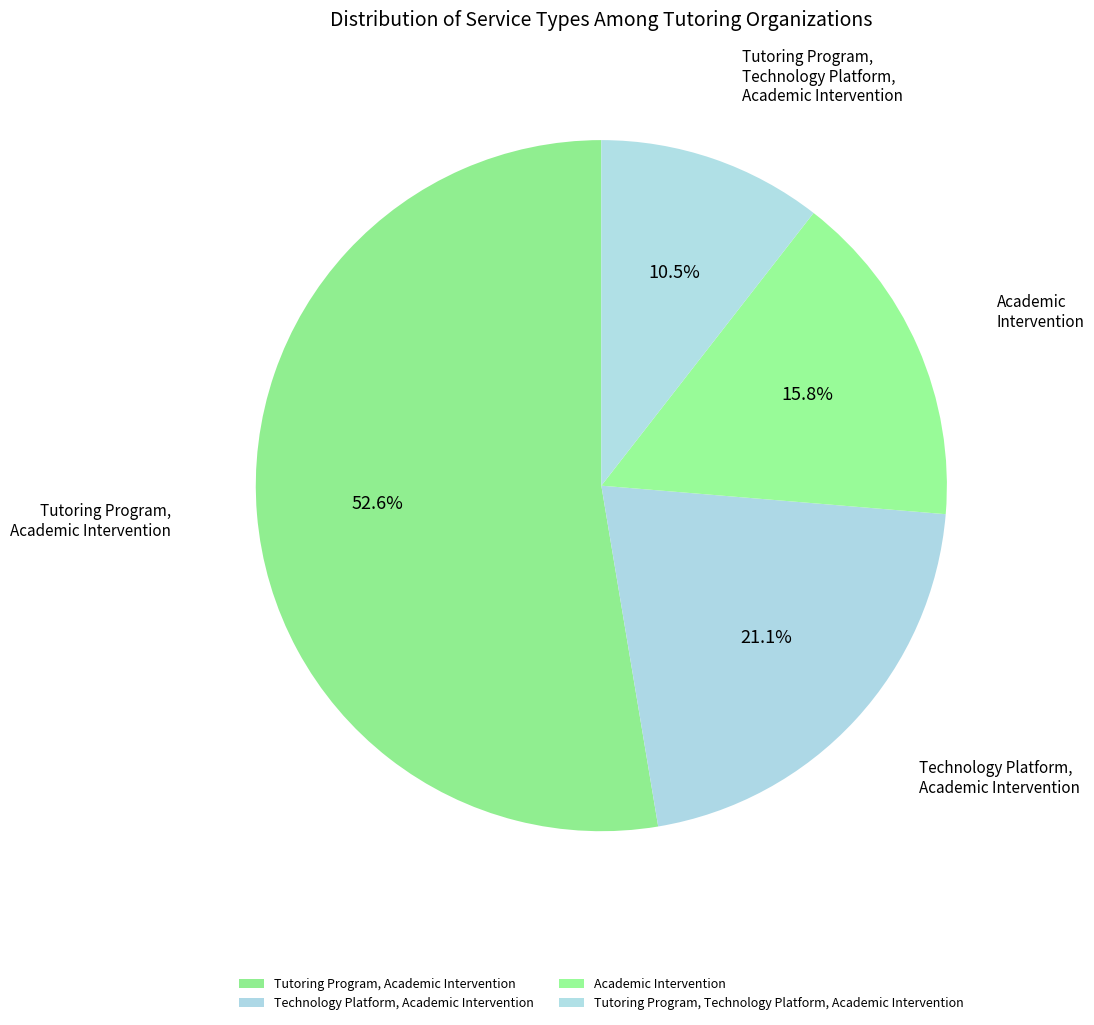

The Technology Platform, Academic Intervention slice represents 7% of the pie. True or false?

False